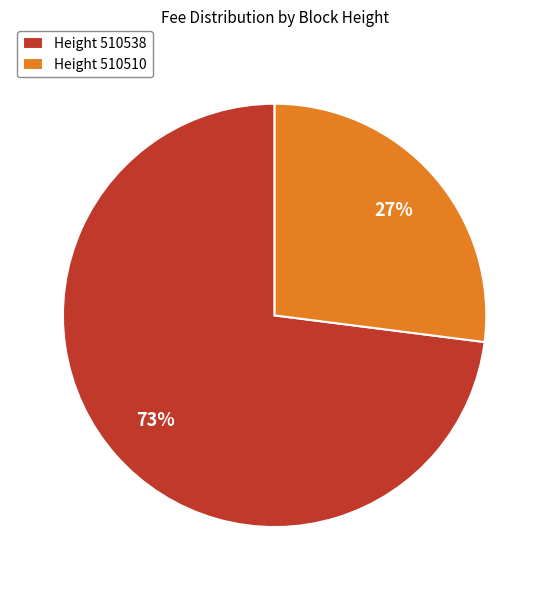

Count the number of slices in the pie.

2